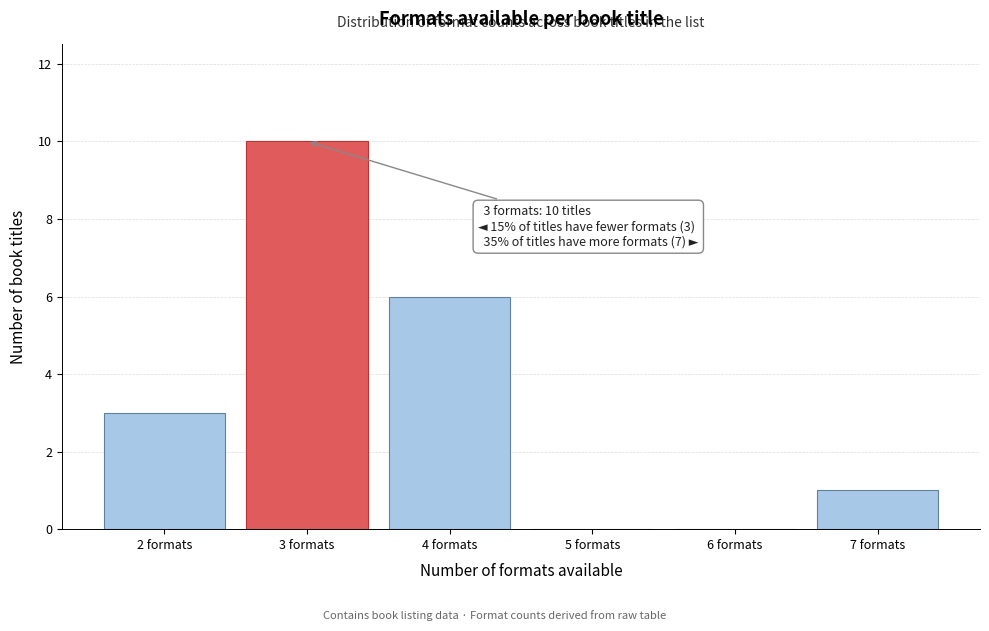

Which range on the x-axis has the tallest bar?

2.5 to 3.5